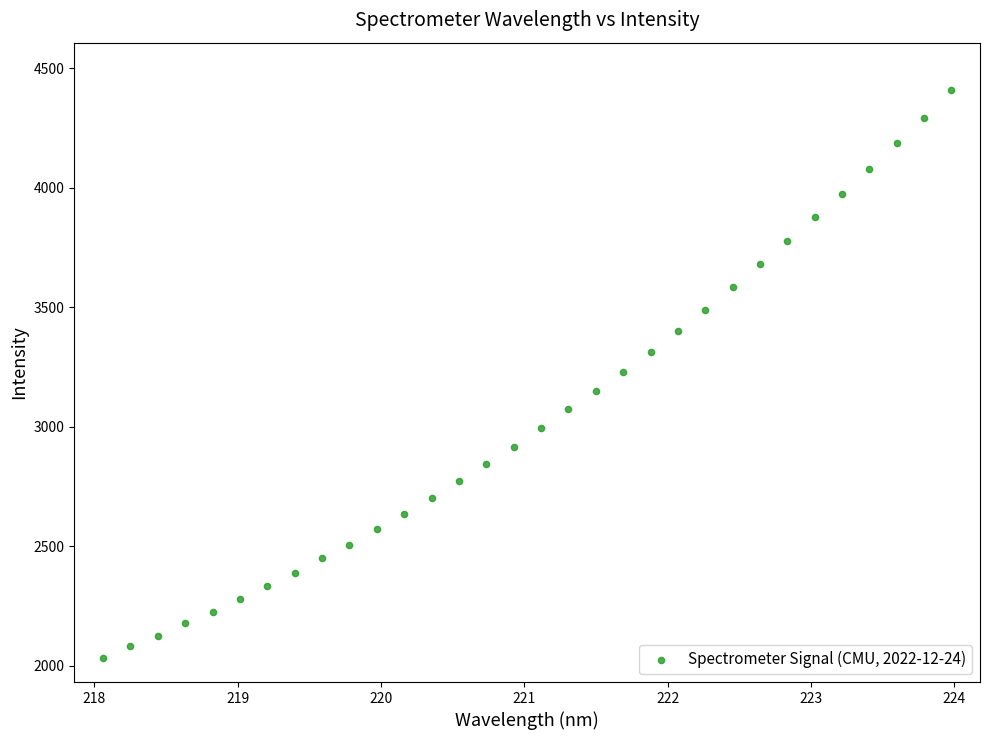

What is the range of Y values (max minus min)?

2375.1